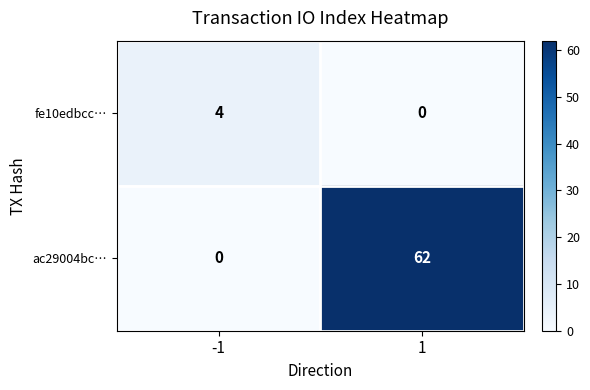

At which category is the sum across all series the highest?

1